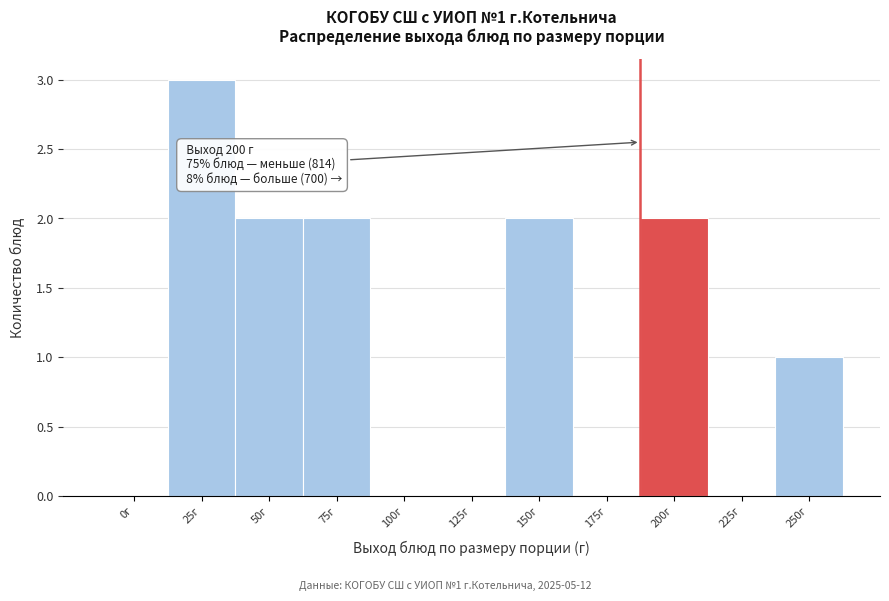

Reading left to right, what are all the values shown in this chart?

0г=0	25г=3	50г=2	75г=2	100г=0	125г=0	150г=2	175г=0	200г=2	225г=0	250г=1